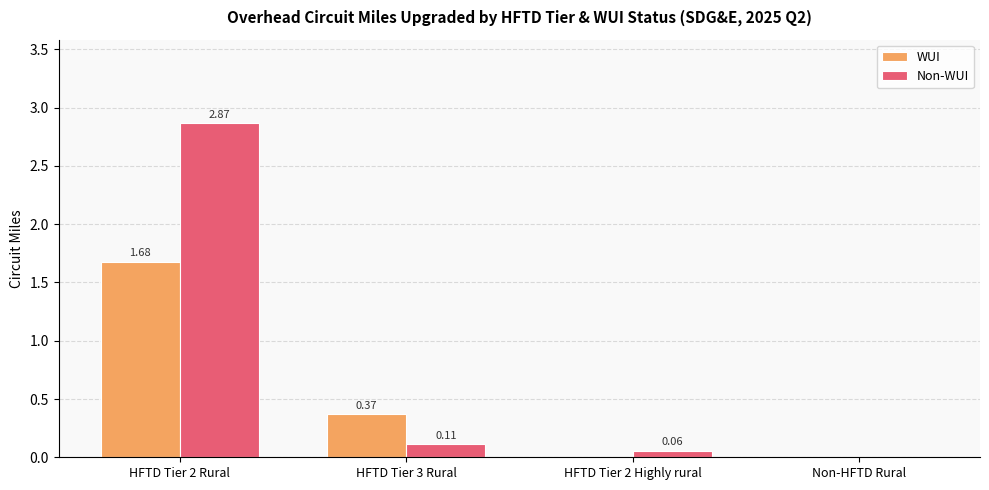

Which series has the largest total across all categories?

Non-WUI